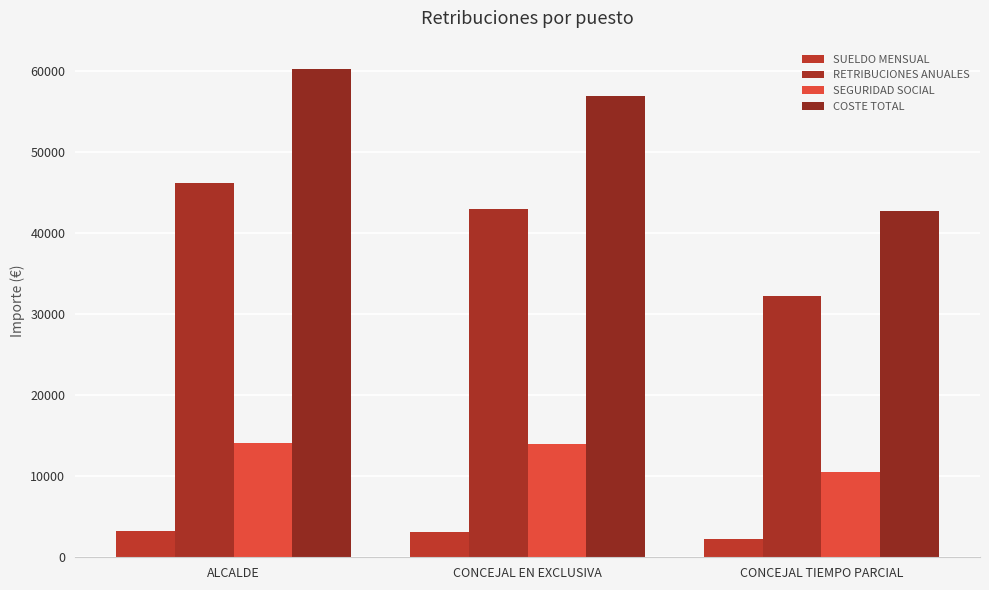

At which category does the chart reach its minimum across all series?

CONCEJAL TIEMPO PARCIAL